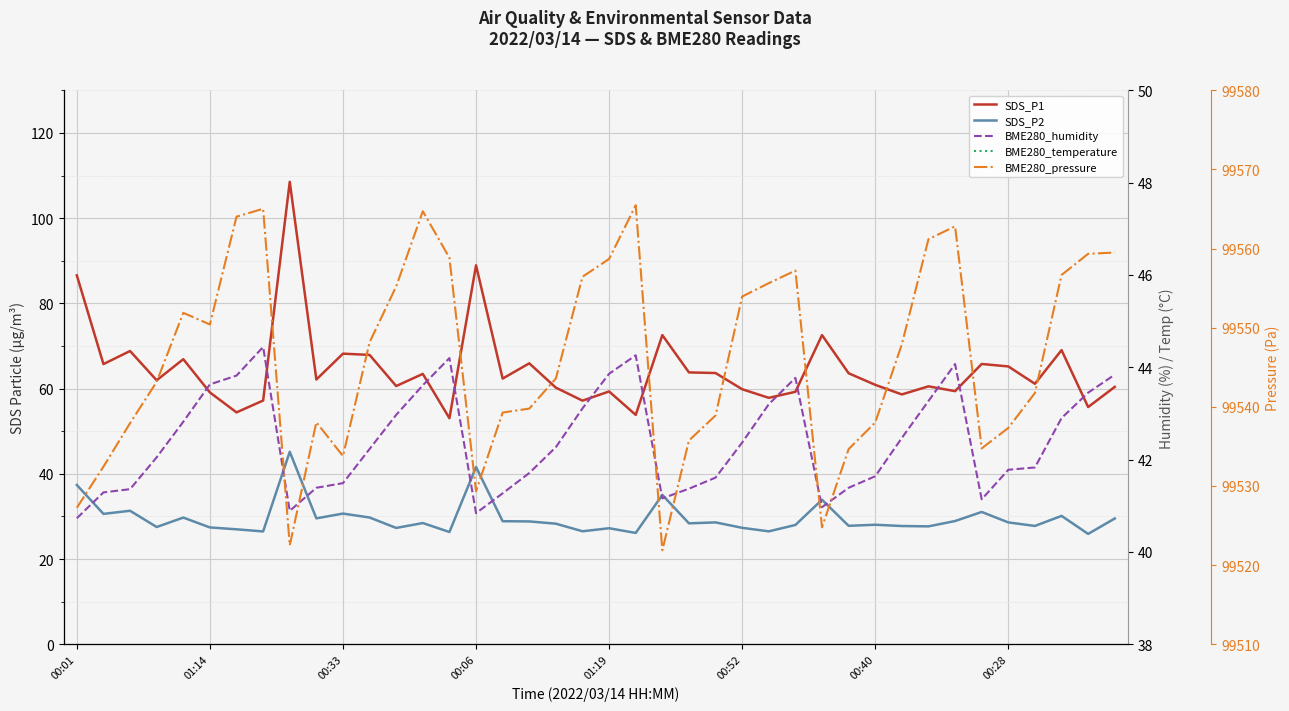

How many lines are shown in the chart?

5